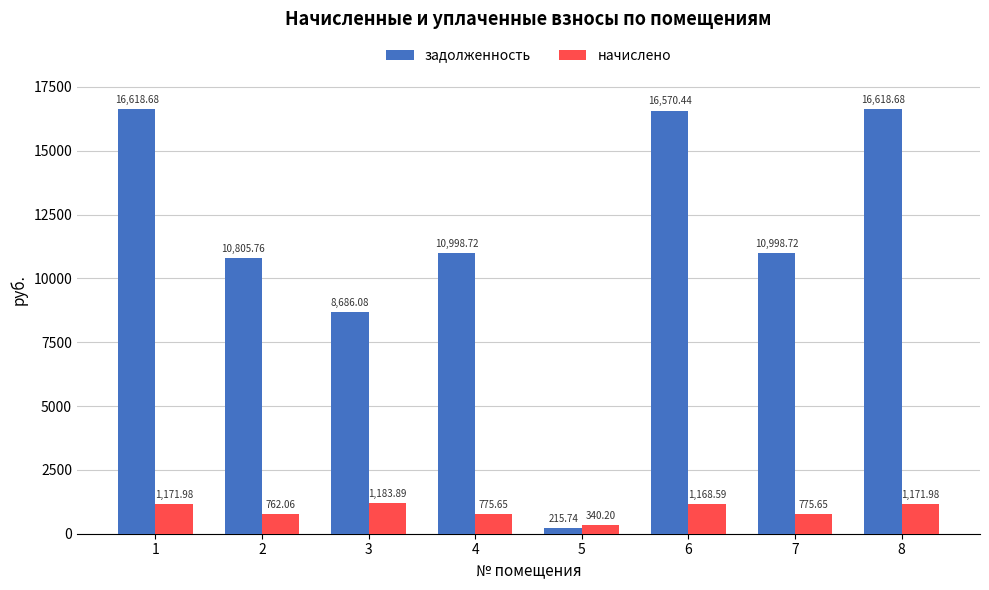

Is the value of начислено at 3 greater than the value of задолженность at 3?

No